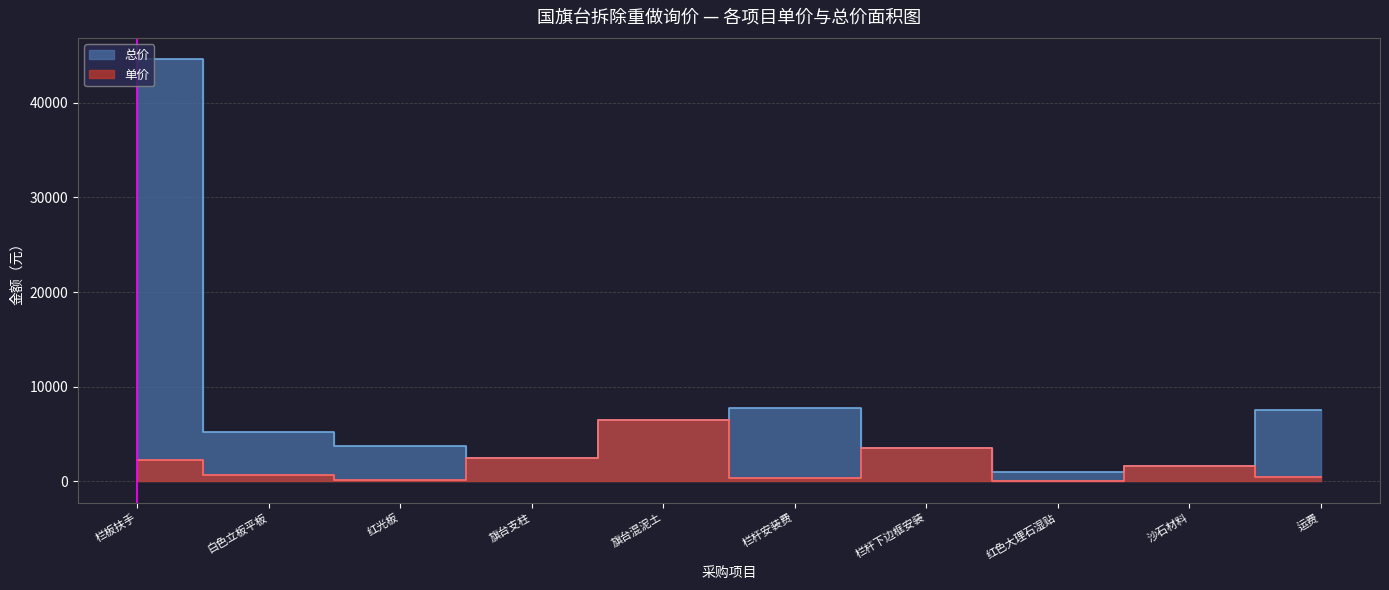

How many data points does each series have?

10